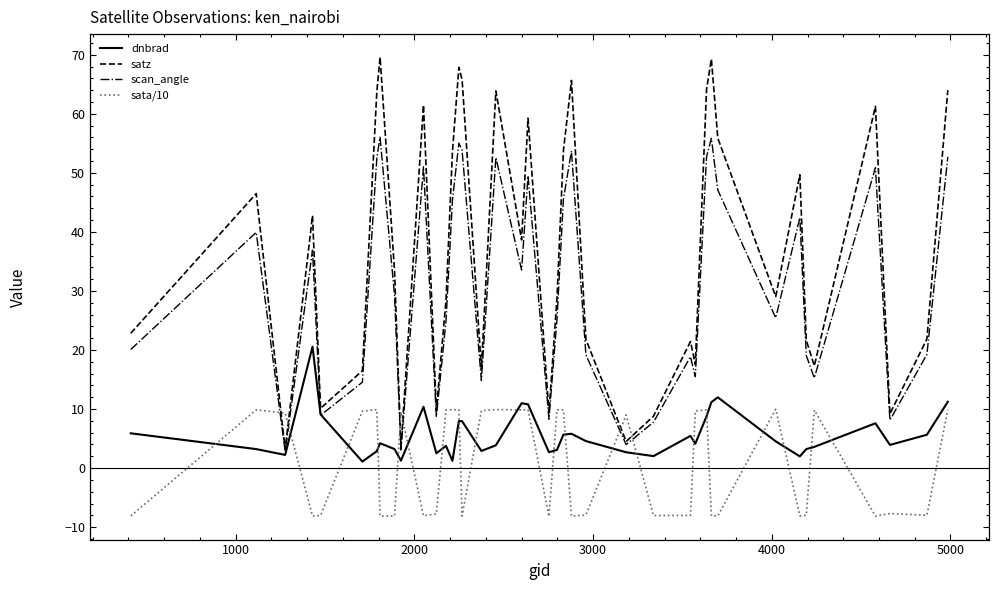

What is the maximum value shown in the chart?

69.6